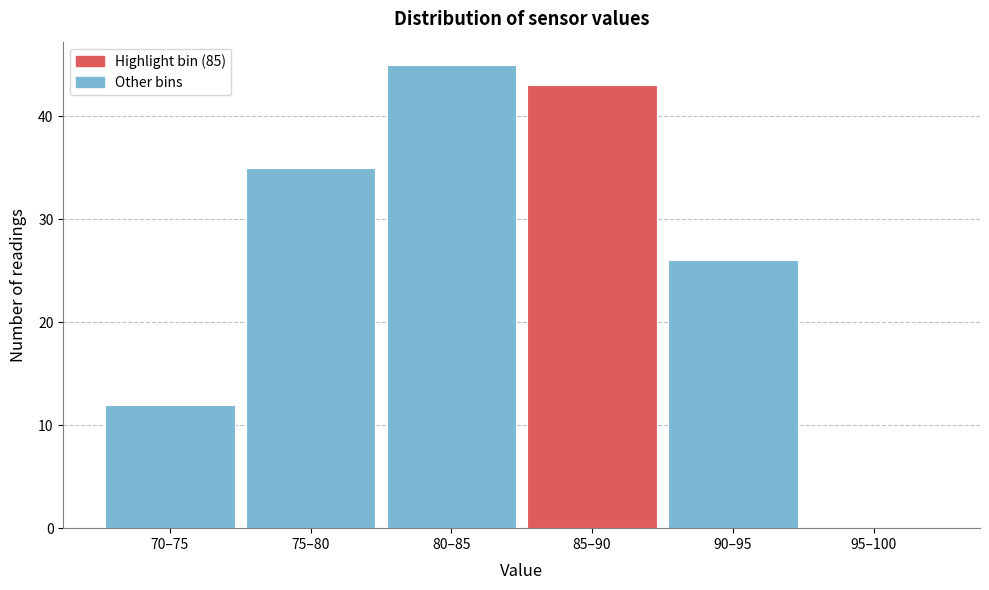

Reading left to right, what are all the values shown in this chart?

70–75=12	75–80=35	80–85=45	85–90=43	90–95=26	95–100=0